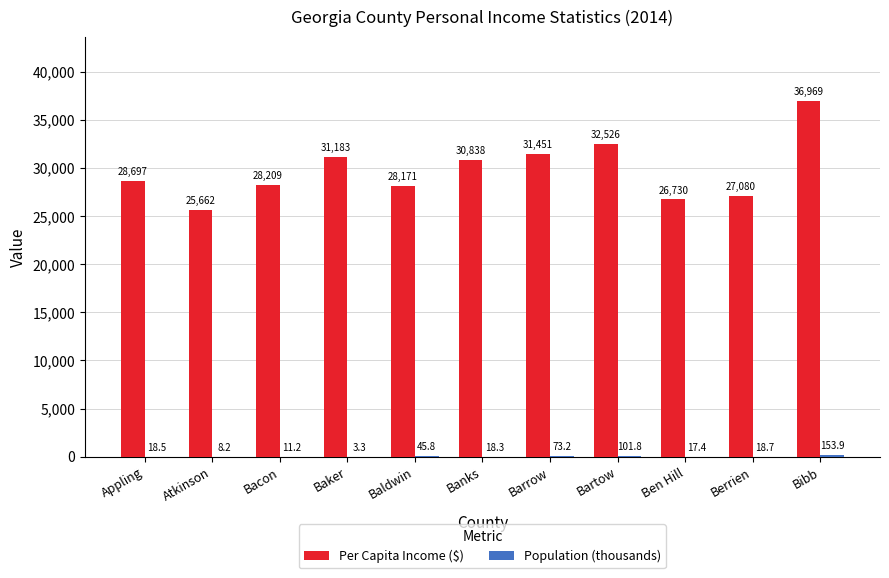

True or false: Per Capita Income ($) has a value of 42796.5 at Bacon.

False